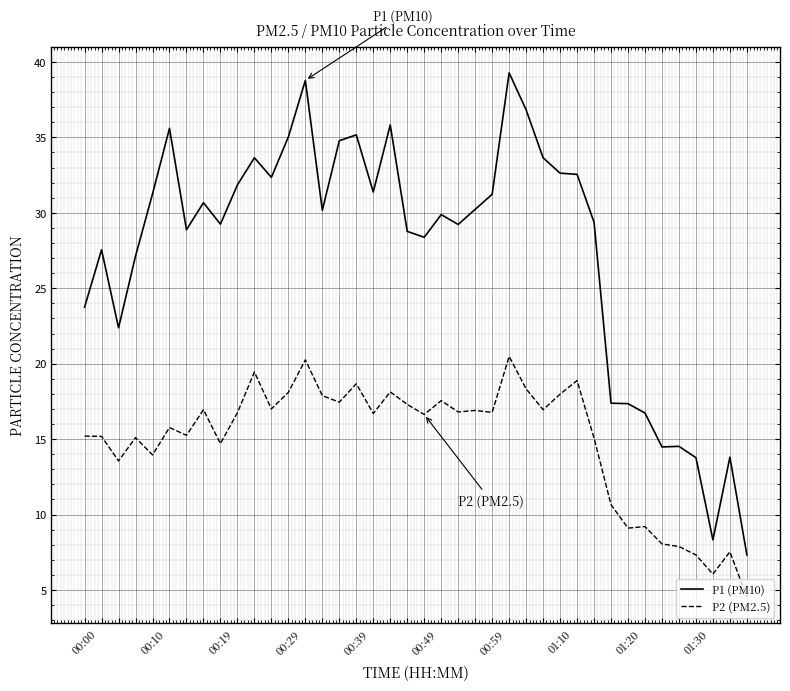

What is the difference between the maximum and minimum values in the P1 (PM10) series?

32.0